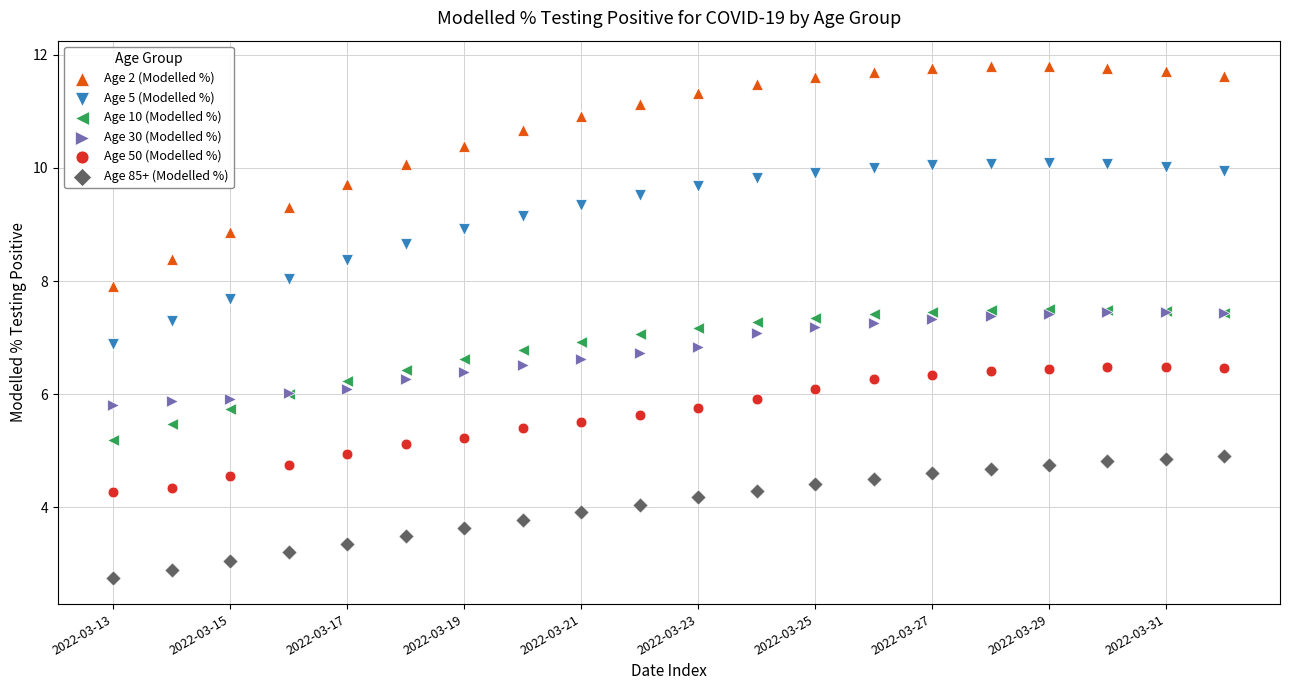

What are all the series names shown in the legend?

Age 2 (Modelled %), Age 5 (Modelled %), Age 10 (Modelled %), Age 30 (Modelled %), Age 50 (Modelled %), Age 85+ (Modelled %)